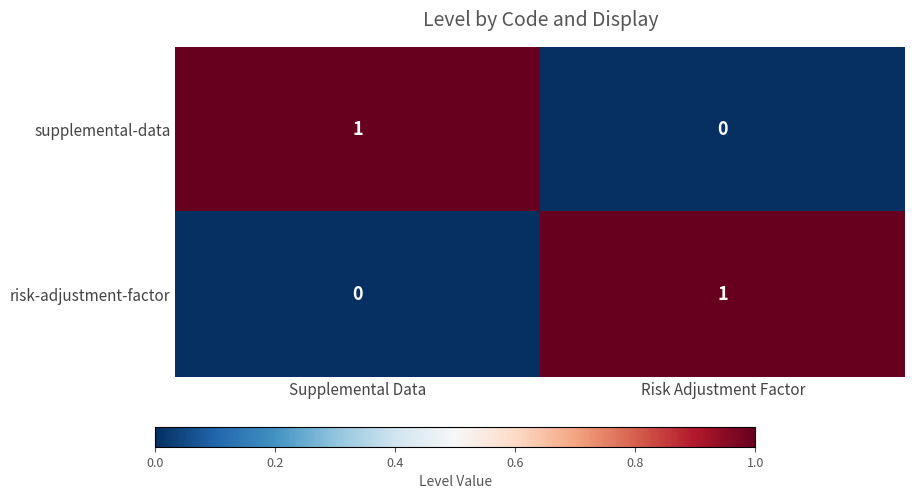

What is the spread (max minus min) of values at Supplemental Data?

1